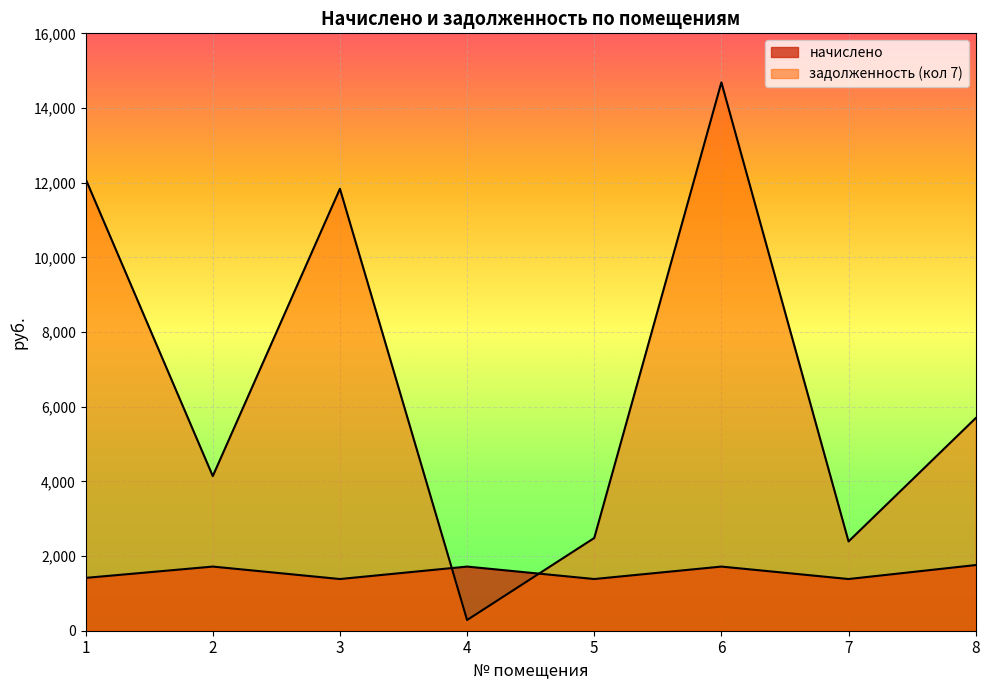

True or false: начислено has more than 0 points higher than both neighbors.

True